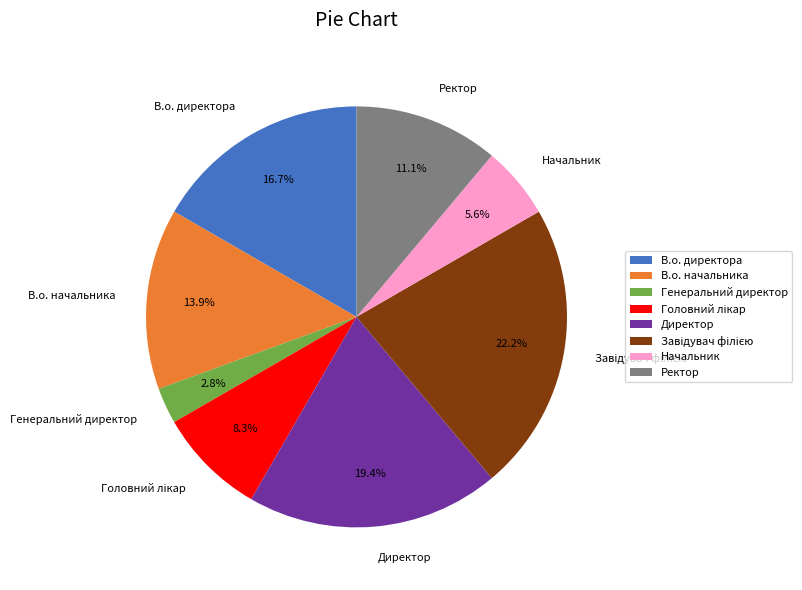

To the nearest percent, what percentage of the pie is В.о. начальника?

14%